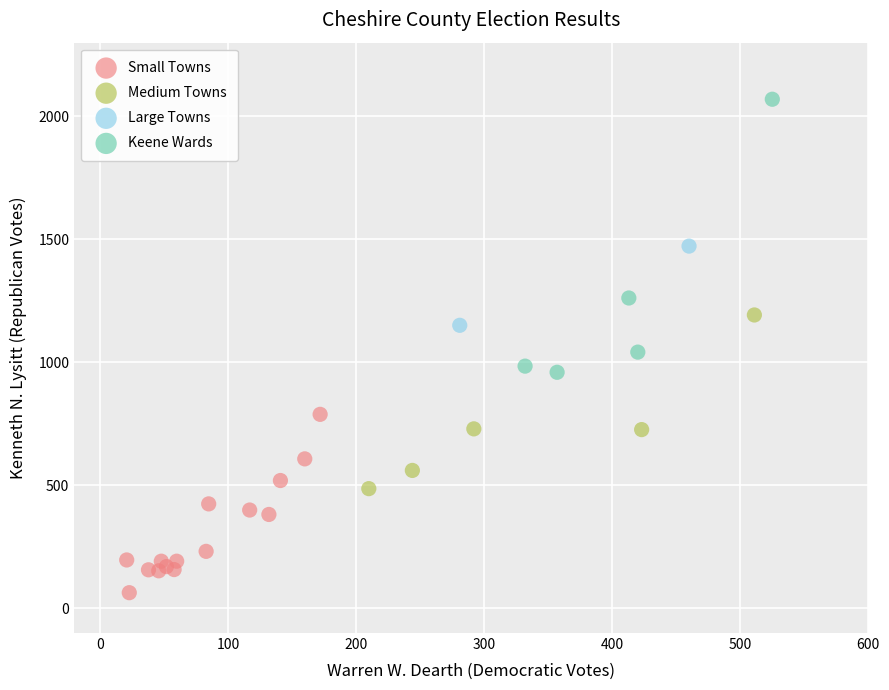

What are all the series names shown in the legend?

Small Towns, Medium Towns, Large Towns, Keene Wards